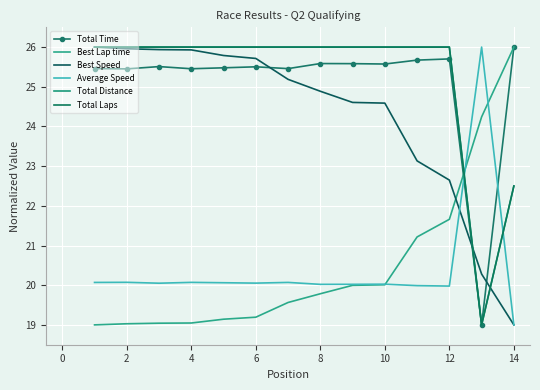

How many lines are shown in the chart?

6